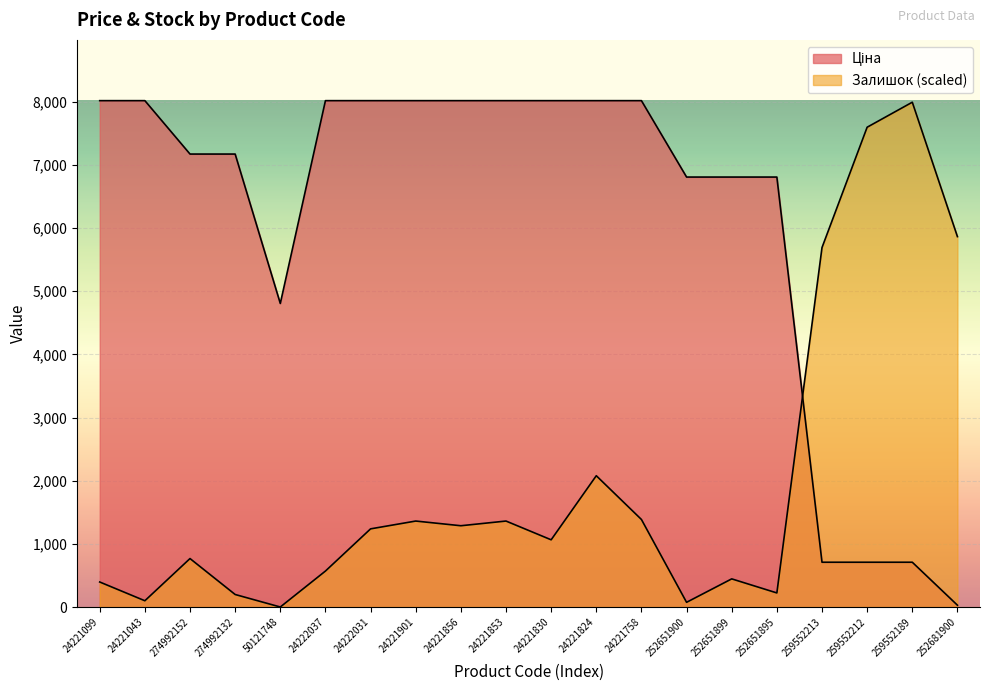

Reading right to left, extract all data points from this chart.

Ціна: 28.6	709.1	709.1	709.1	6809.2	6809.2	6809.2	8019.3	8019.3	8019.3	8019.3	8019.3	8019.3	8019.3	8019.3	4807.4	7173.5	7173.5	8019.3	8019.3
Залишок: 5866.0	7994.5	7598.5	5692.7	222.8	445.5	74.3	1386.1	2079.1	1064.3	1361.3	1287.0	1361.3	1237.5	569.3	0.0	198.0	767.3	99.0	396.0